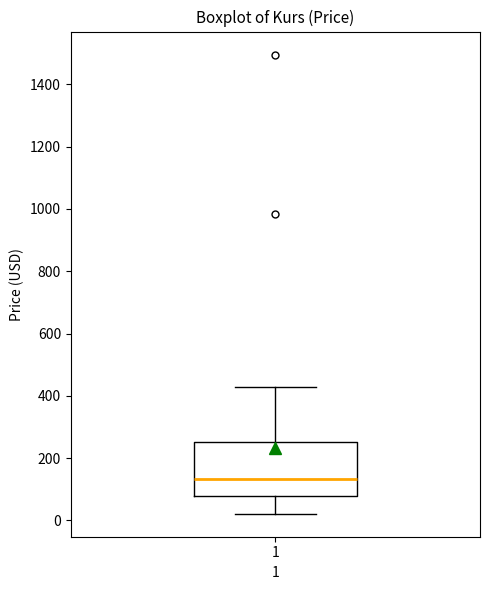

Where is the lower edge of the box at x = 1 on the y-axis? The values are not printed on the chart, so give them approximately, as read against the axis.

80